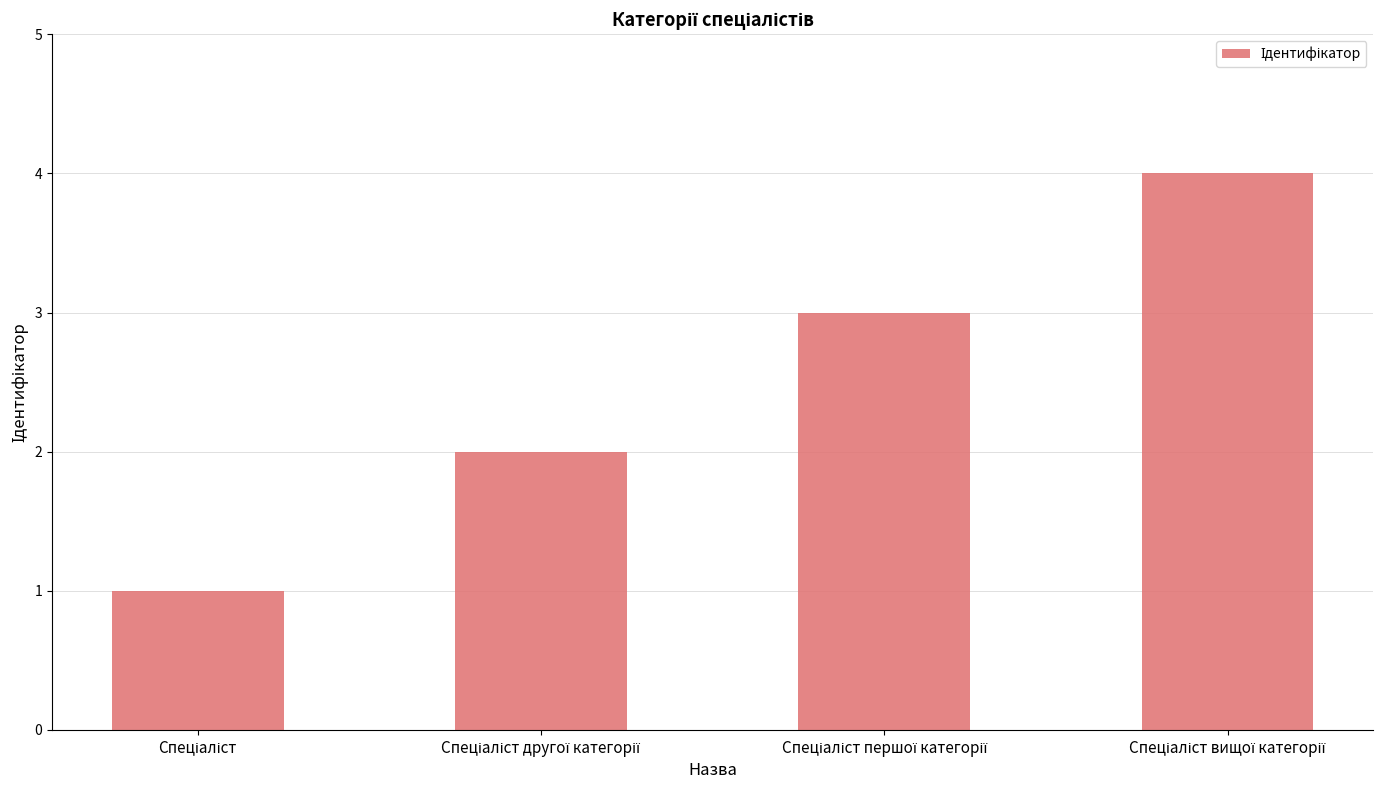

What is the maximum value shown in the chart?

4